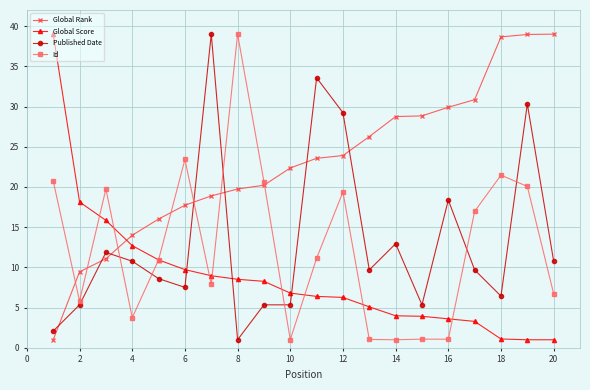

Which series has the largest total across all categories?

Global Rank